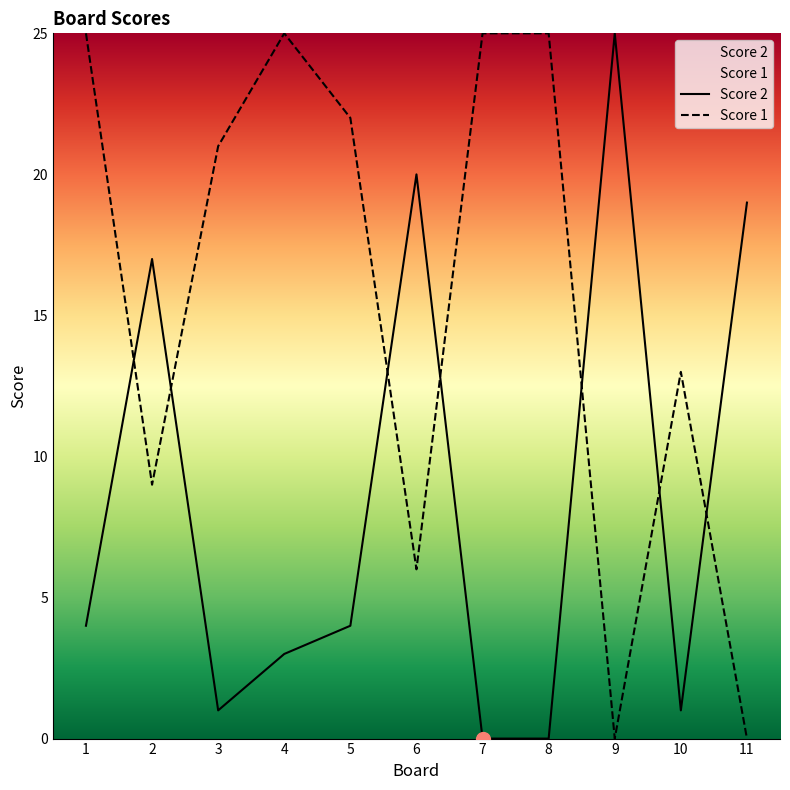

Is it true that Score 2 equals 4 at 5?

True